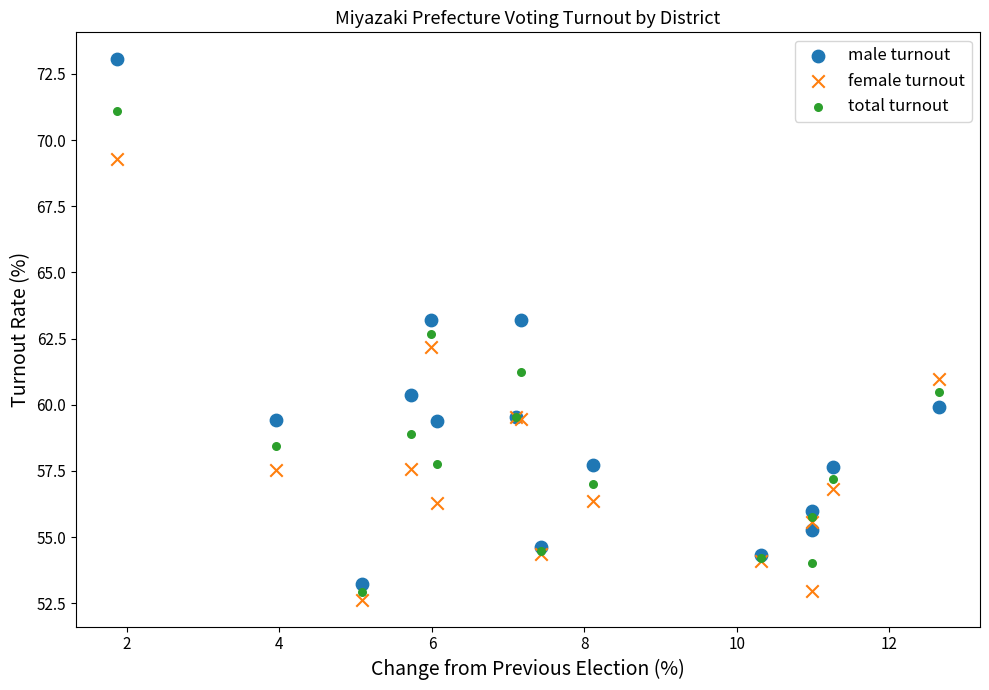

Which series contains the highest Y value?

male turnout